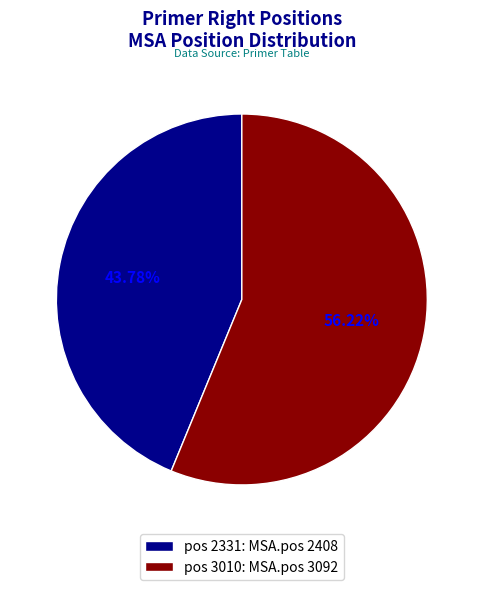

Which slice is the largest?

pos 3010: MSA.pos 3092